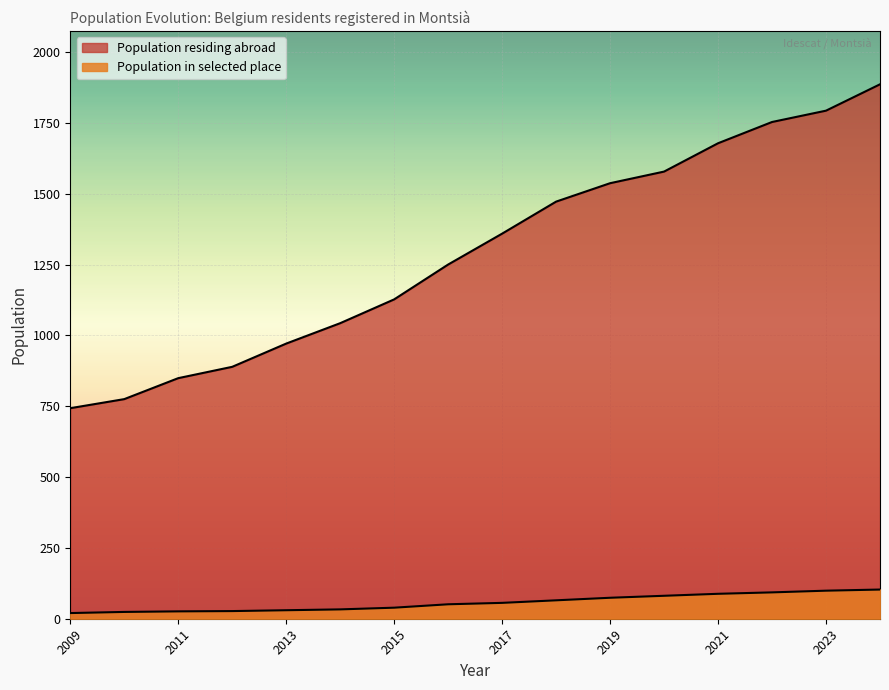

What is the value of the 1st point from the left?

743